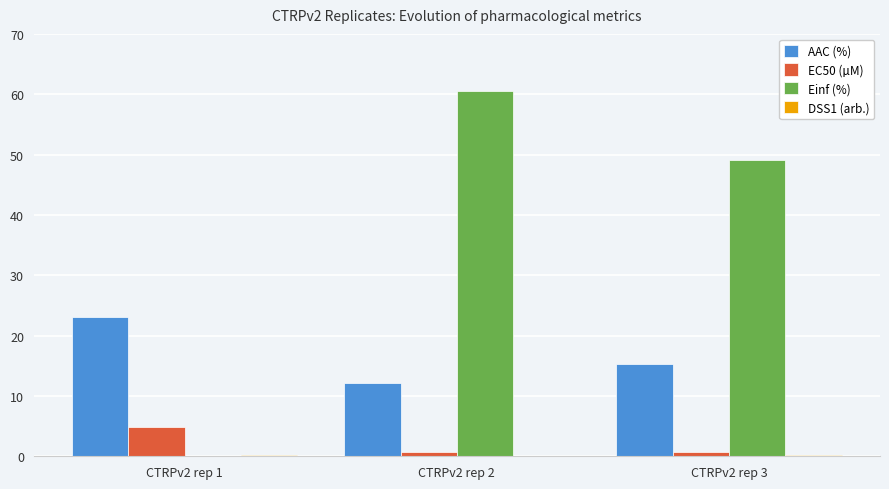

Is the value of EC50 (µM) at CTRPv2 rep 2 greater than the value of Einf (%) at CTRPv2 rep 3?

No